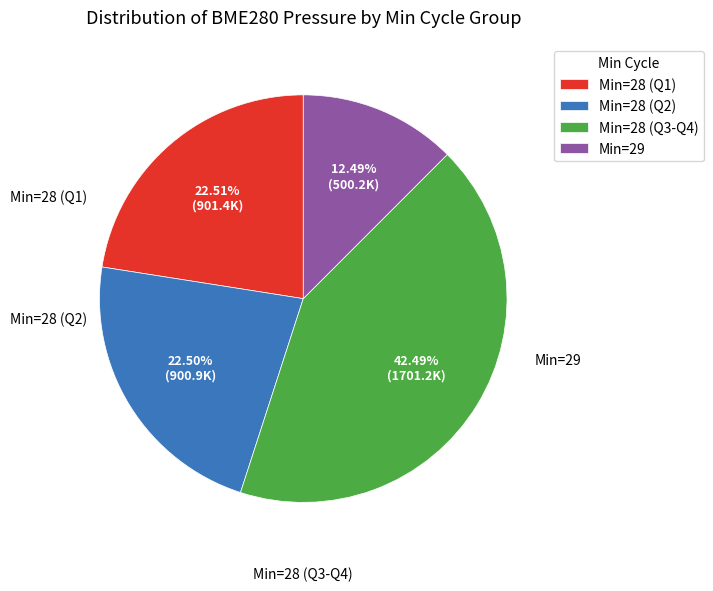

Approximately how many times larger is the value at Min=29 compared to Min=28 (Q1)?

0.6